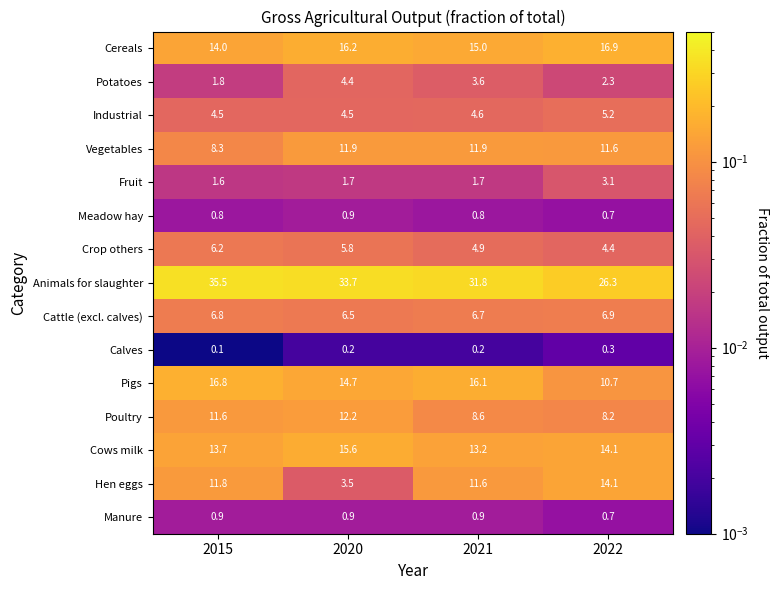

Which category has the lowest value across all series?

2015